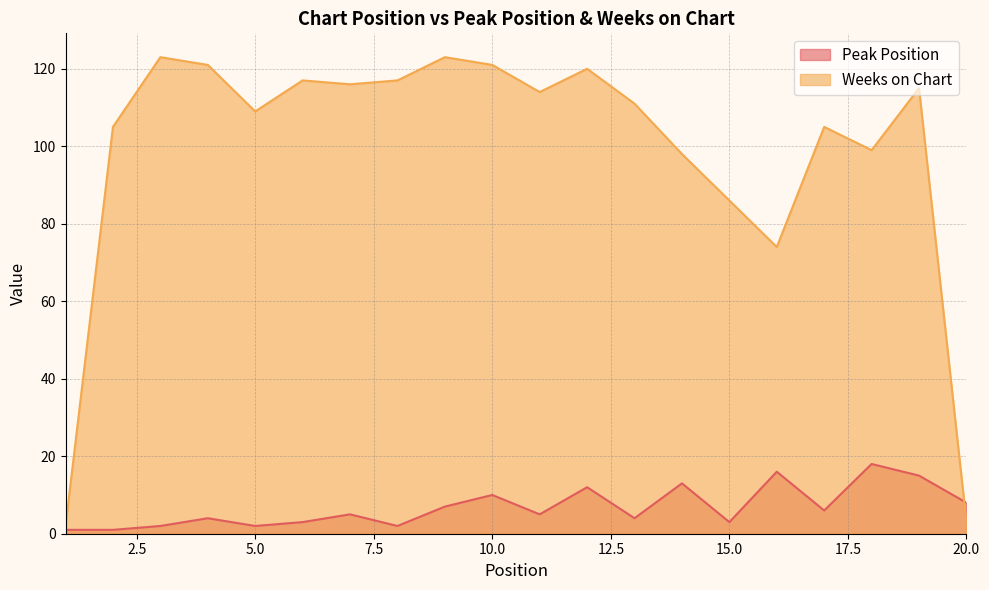

What is the total value across all series at 6?

120